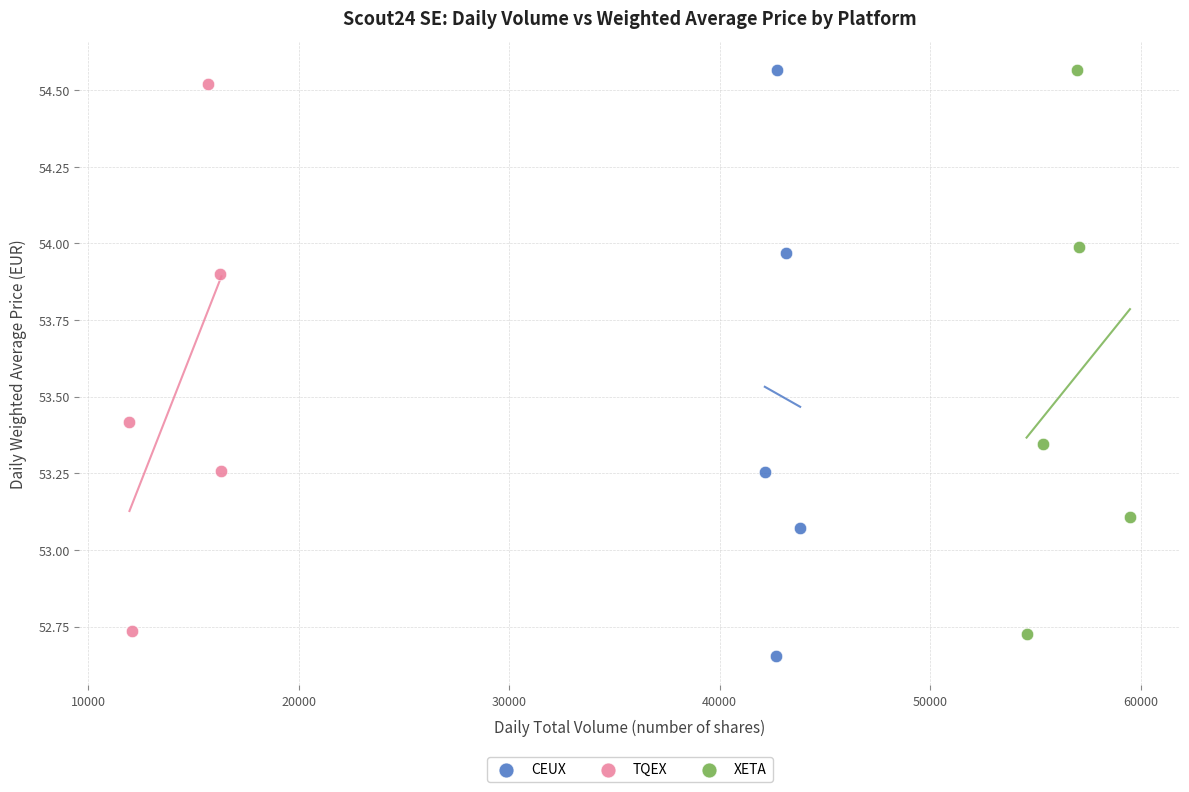

Which series has the largest Y range (max minus min)?

CEUX